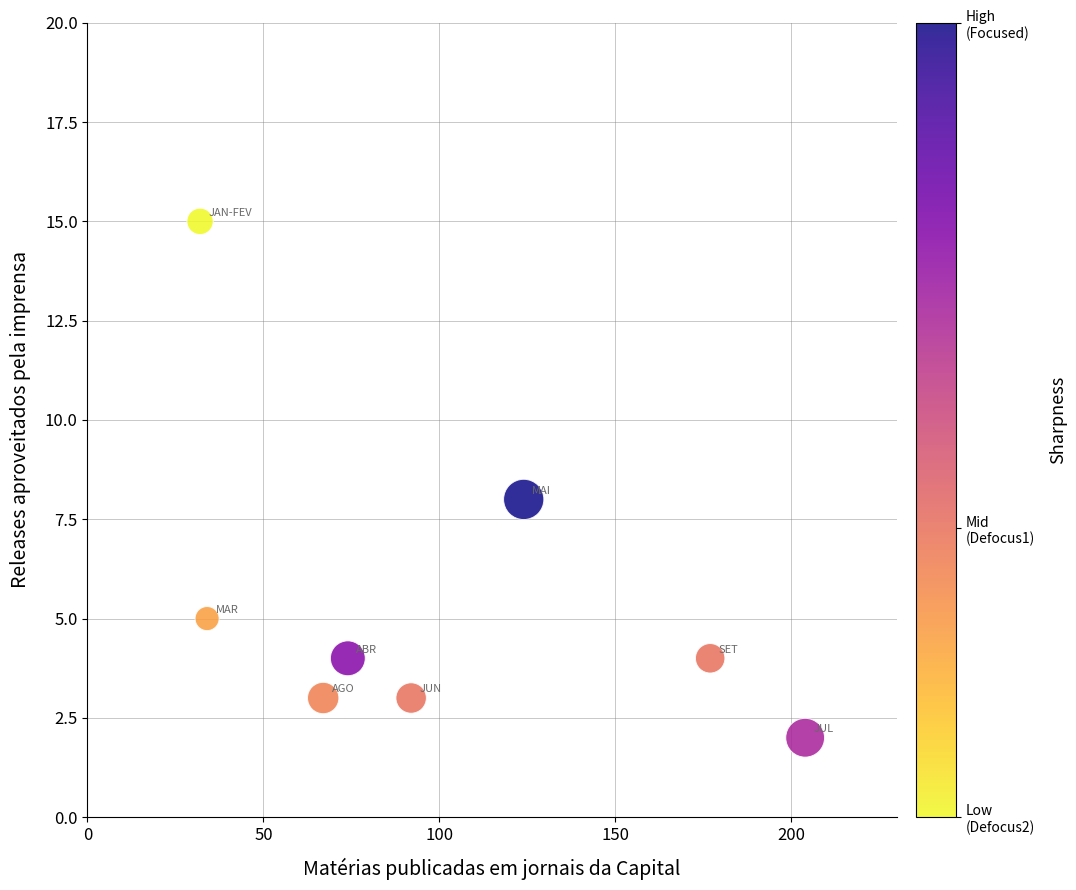

What is the average X value?

100